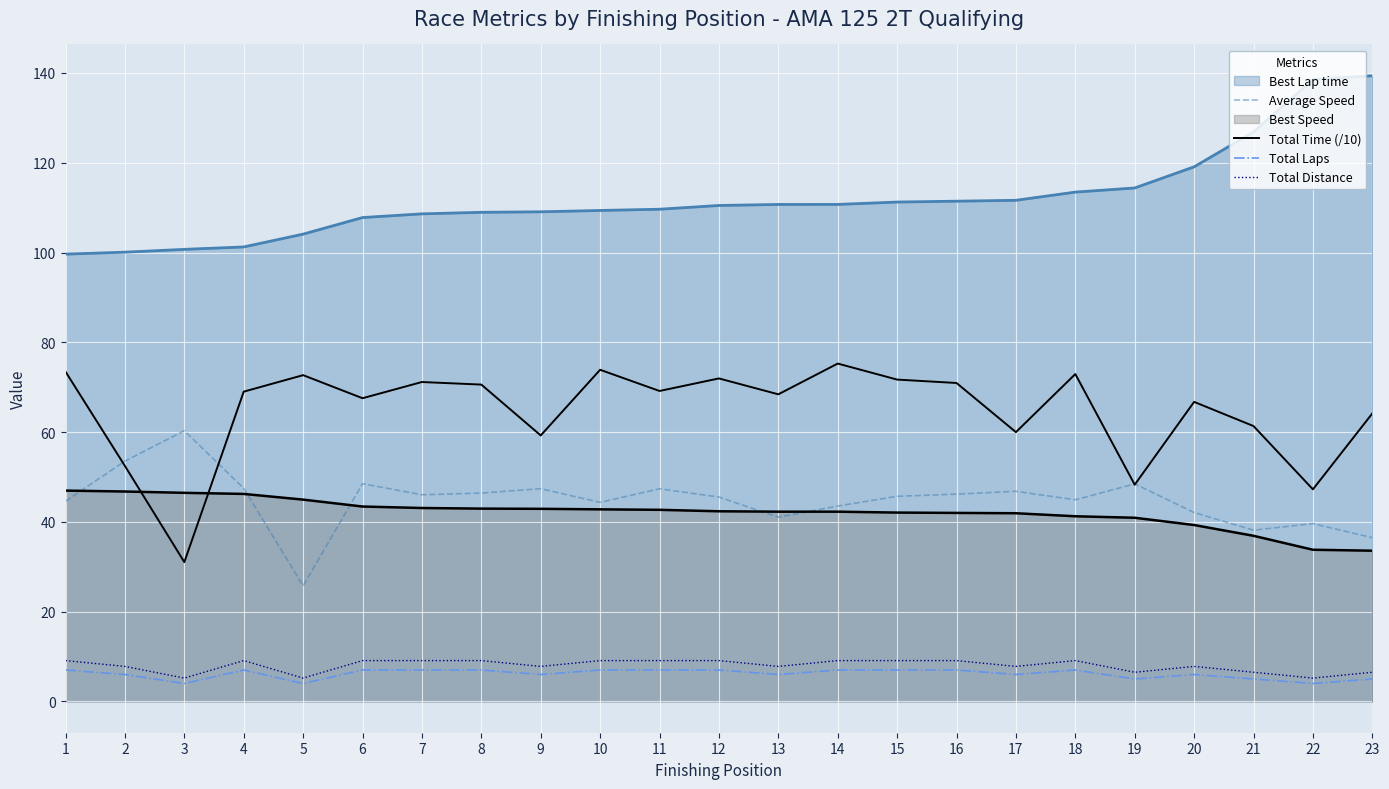

The Average Speed series shows 43.5 at 14. True or false?

True